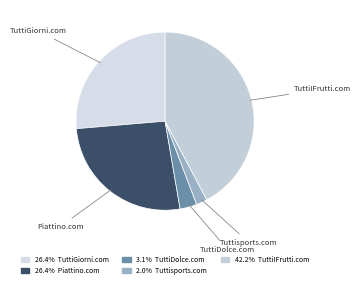

How many segments does this pie chart have?

5